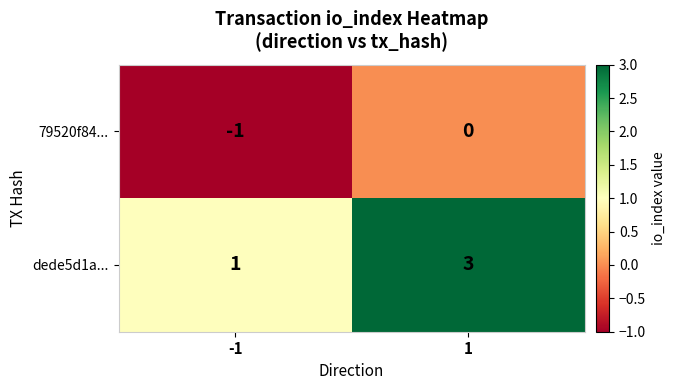

Rank the series at -1 from lowest to highest value.

79520f84..., dede5d1a...